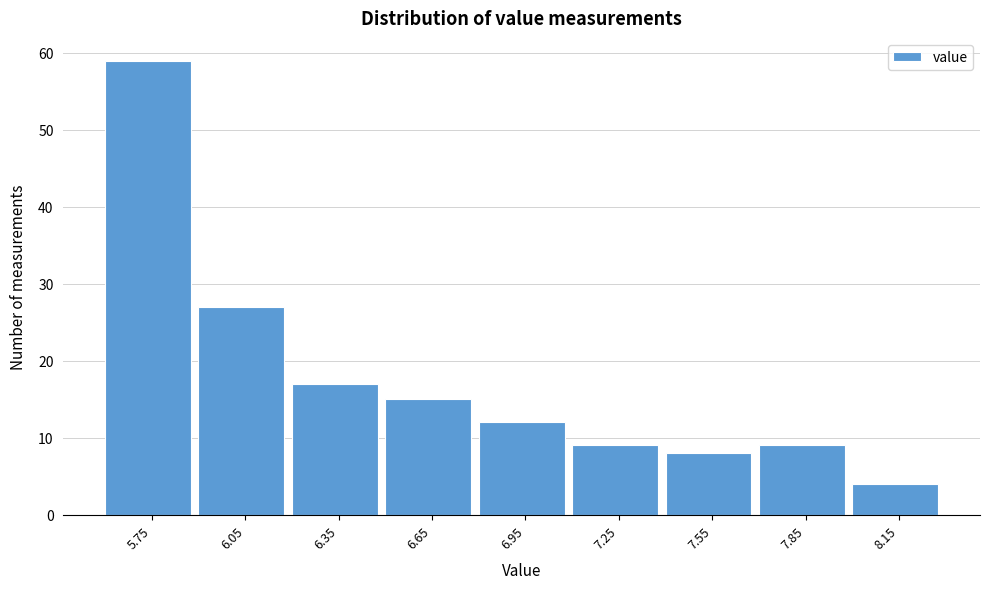

Reading right to left, list all the values displayed in this chart.

4	9	8	9	12	15	17	27	59